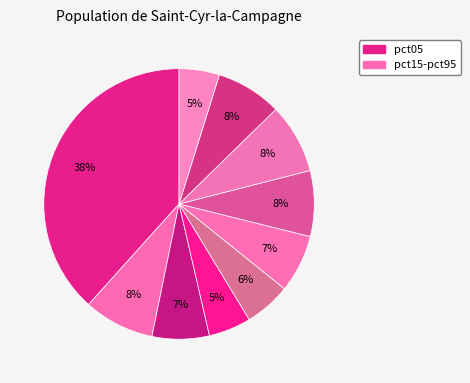

How many segments does this pie chart have?

10